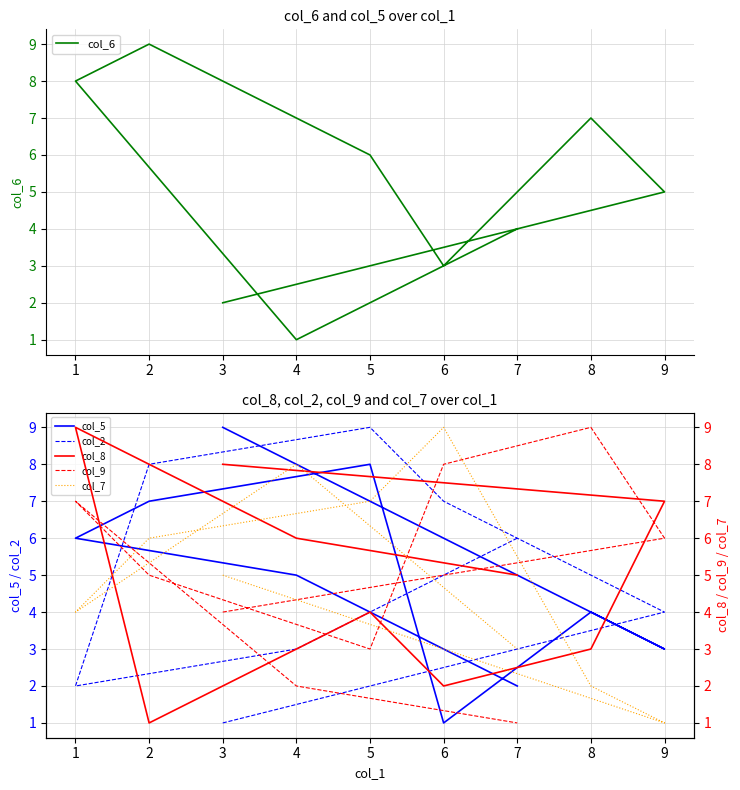

In col_2, how many points are higher than both neighbors (excluding endpoints)?

1